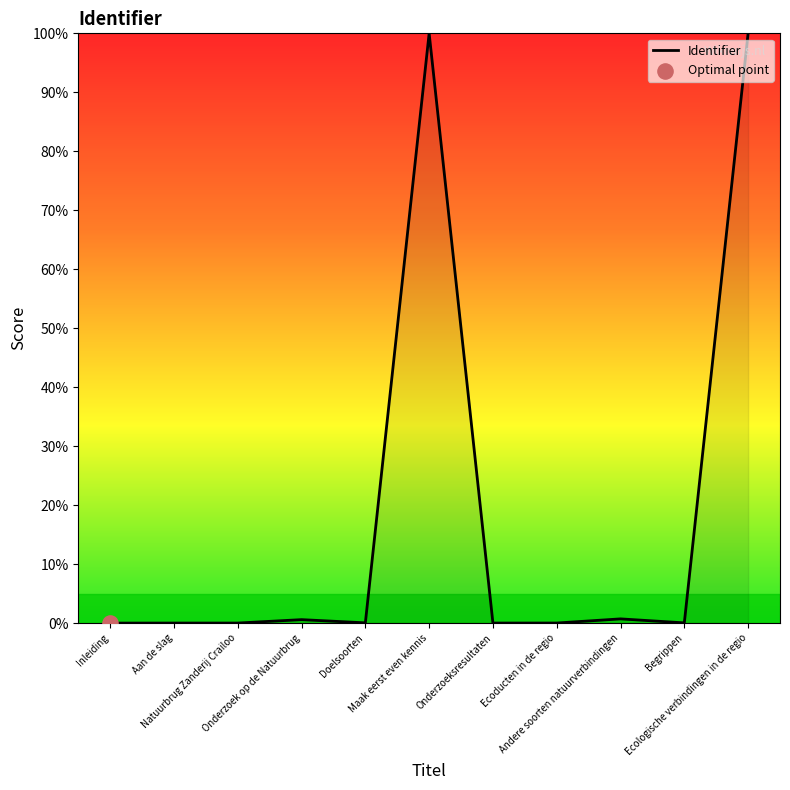

What is the greatest value displayed?

100.0